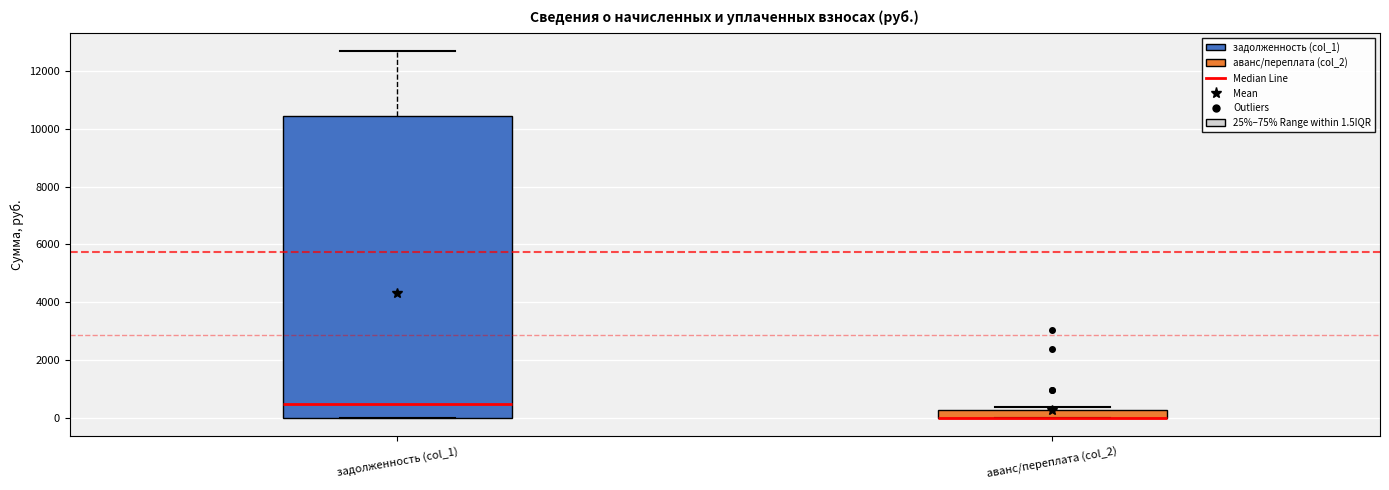

Which box is the tallest, from its lower edge to its upper edge?

задолженность (col_1)